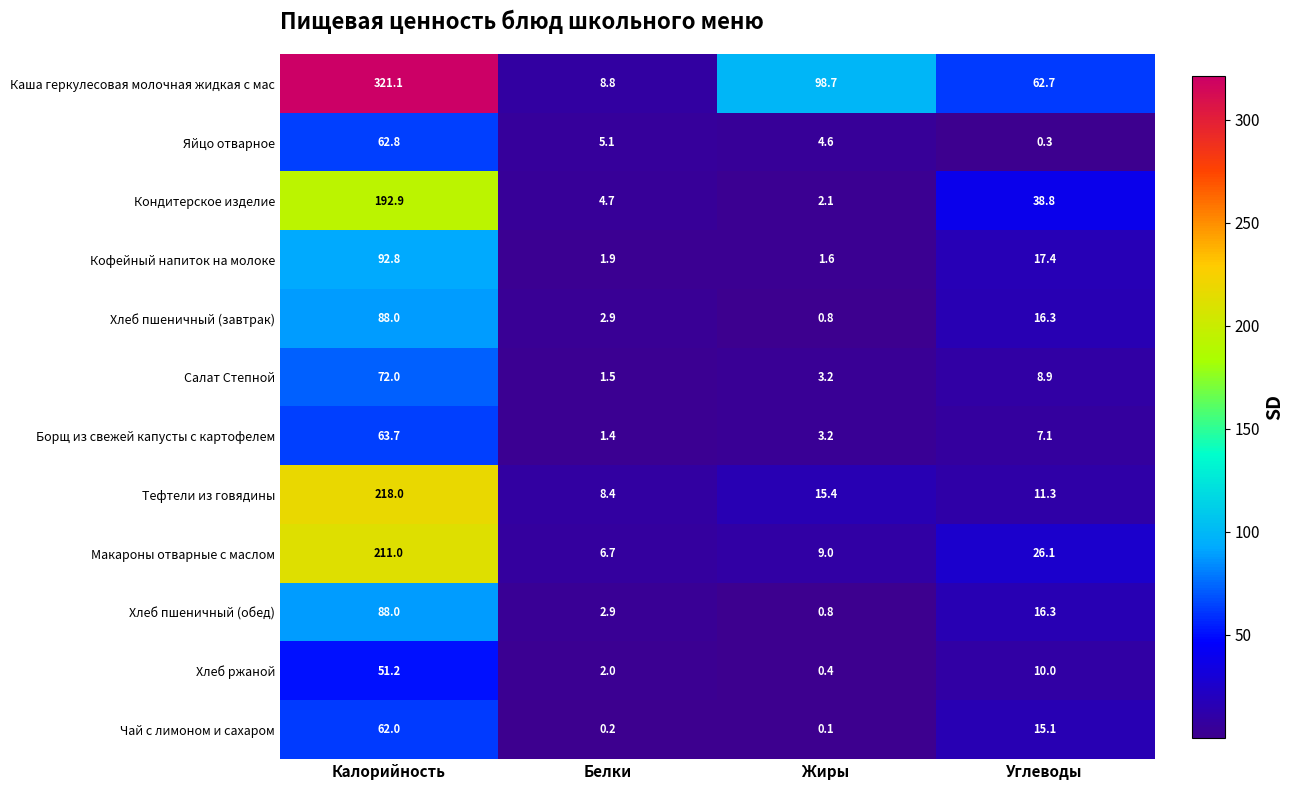

Is the value of Кондитерское изделие at Жиры greater than the value of Борщ из свежей капусты с картофелем at Белки?

Yes